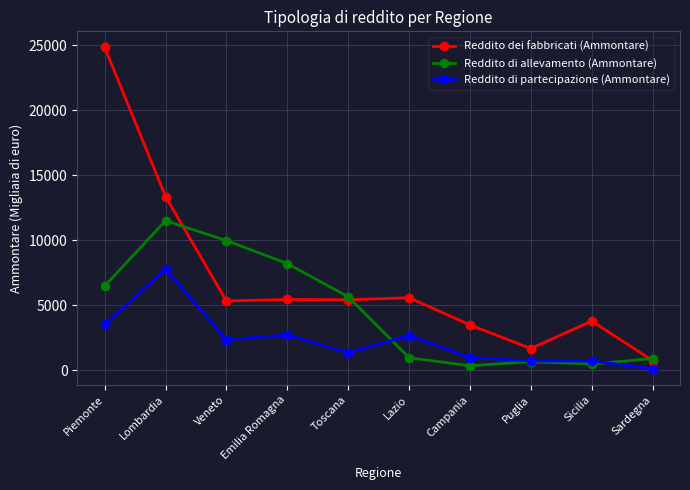

Where do Reddito dei fabbricati (Ammontare) and Reddito di allevamento (Ammontare) first cross each other?

Lombardia and Veneto